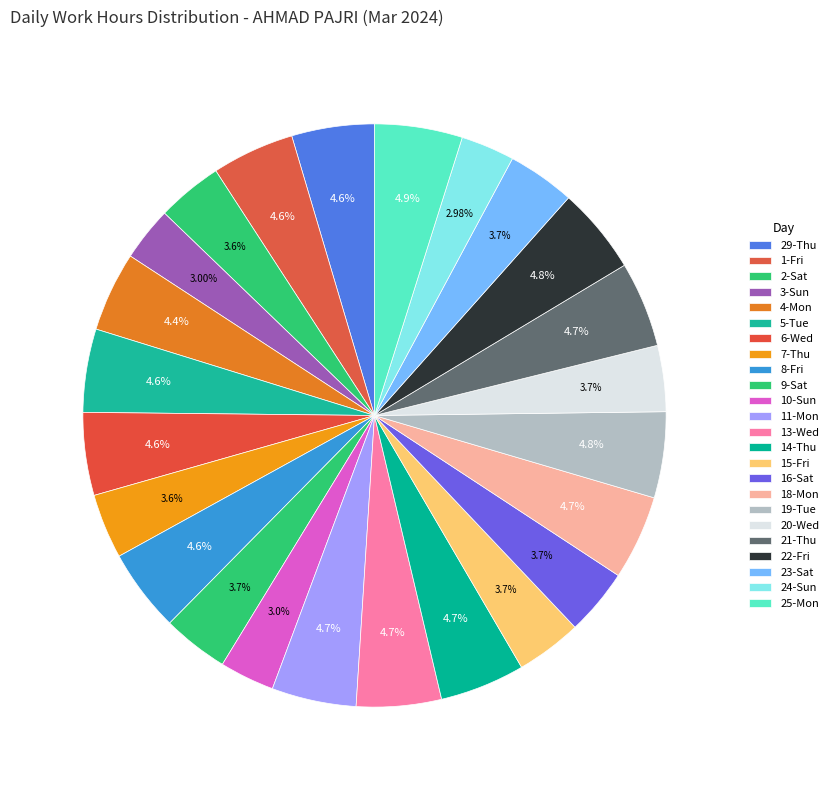

Which has a higher value, 23-Sat or 21-Thu?

21-Thu